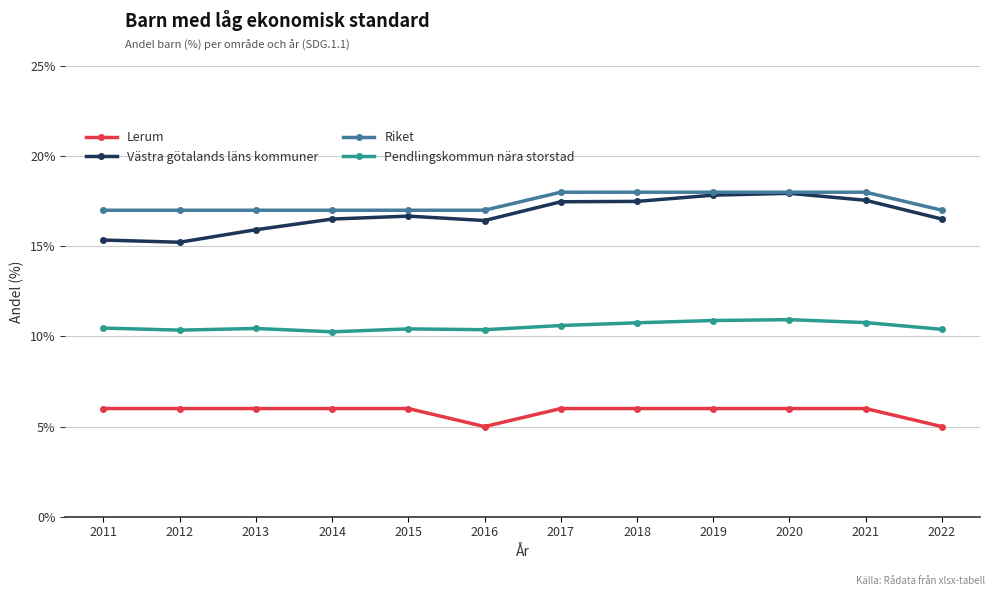

True or false: Pendlingskommun nära storstad has more than 0 interior local peaks.

True